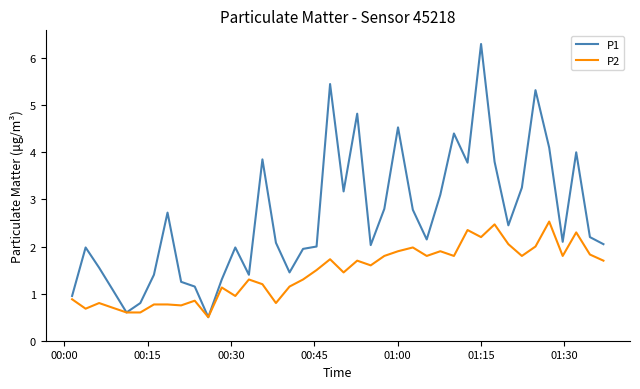

What is the maximum value shown in the chart?

6.3